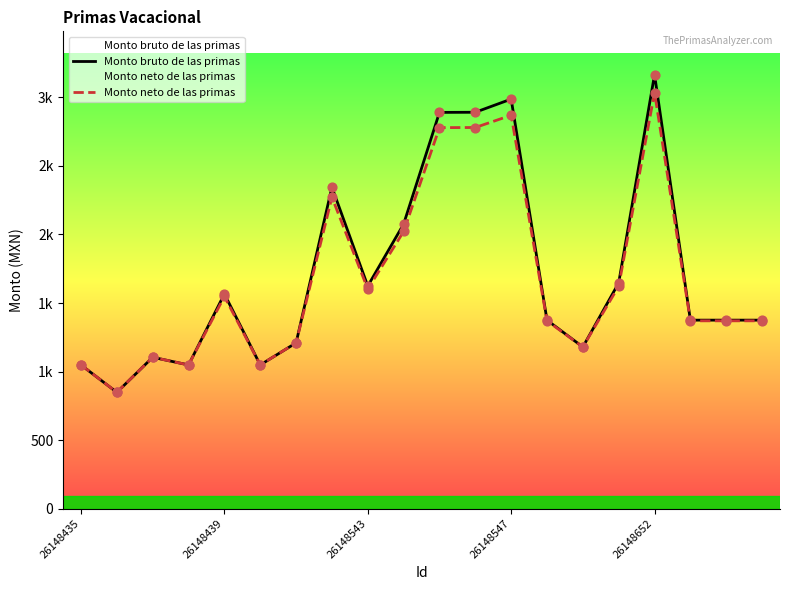

Is the value of Monto neto de las primas at 6 greater than the value of Monto bruto de las primas at 26148652?

No